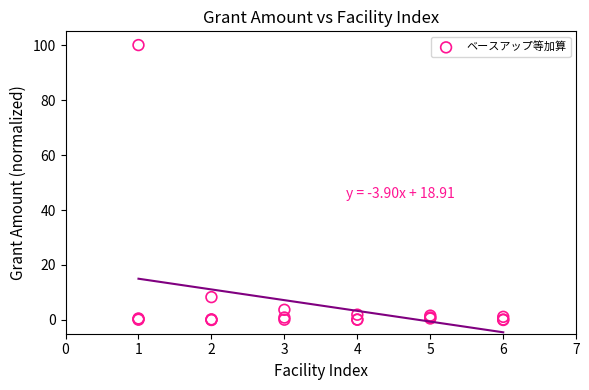

What Y value in the scatter plot is closest to 50?

8.3